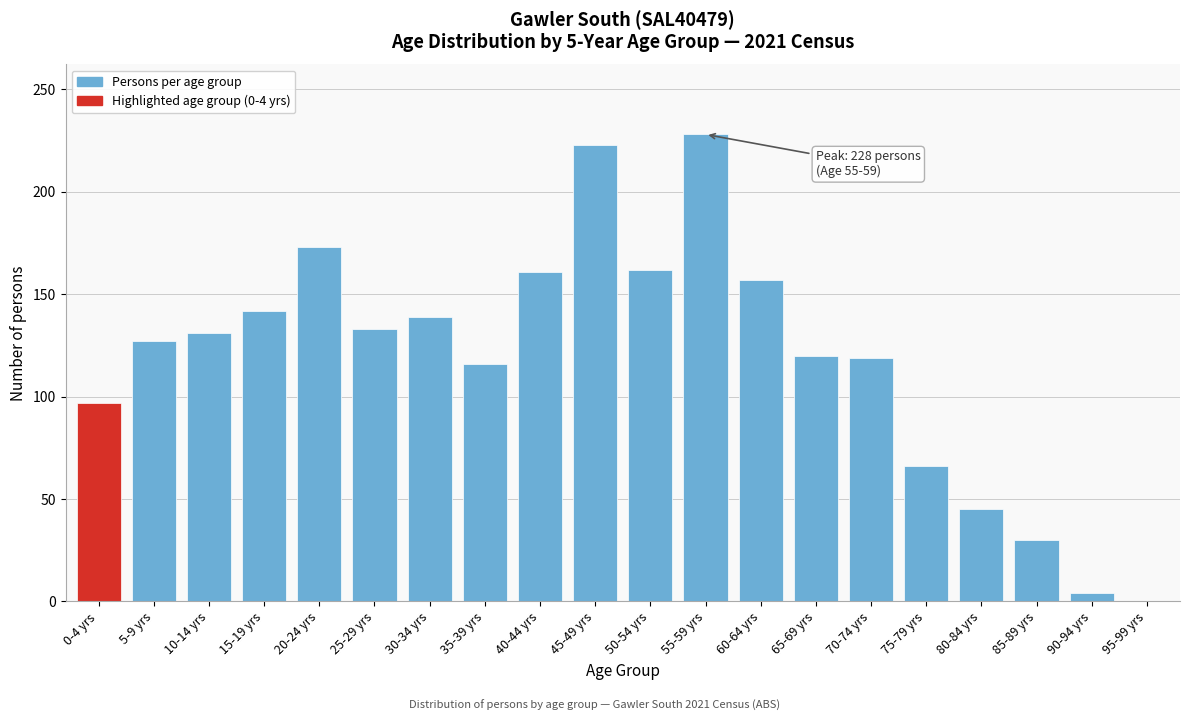

Is it true that the value at 60-64 yrs is 71?

False